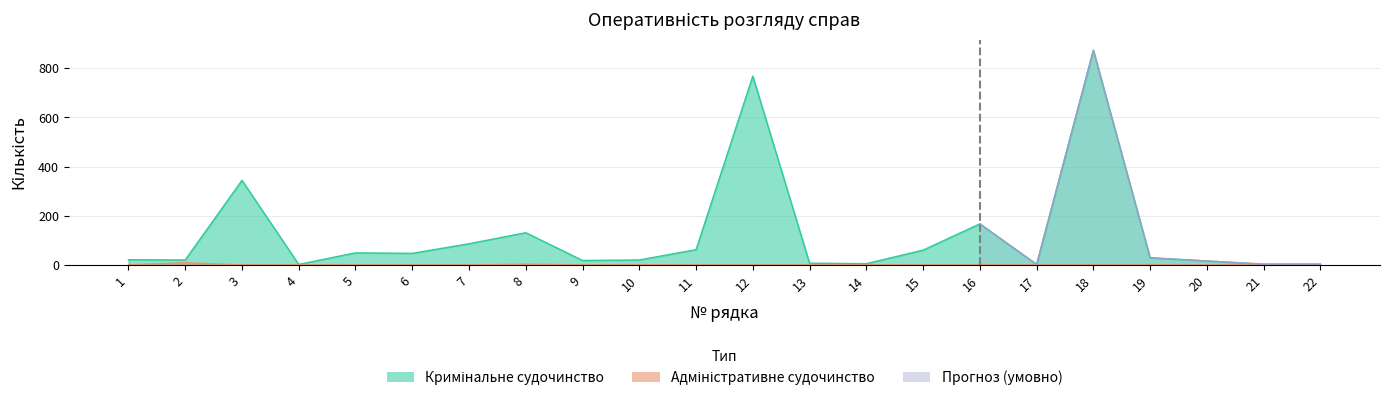

Is it true that Адміністративне судочинство equals 2 at 10?

False